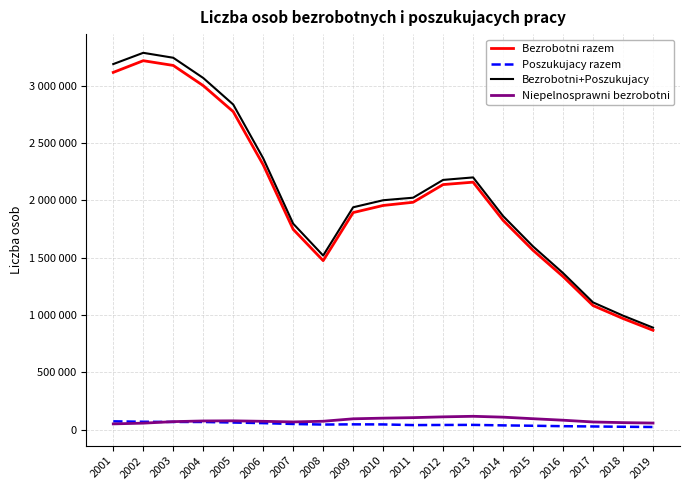

At which category does Bezrobotni+Poszukujacy reach its first local valley?

2008